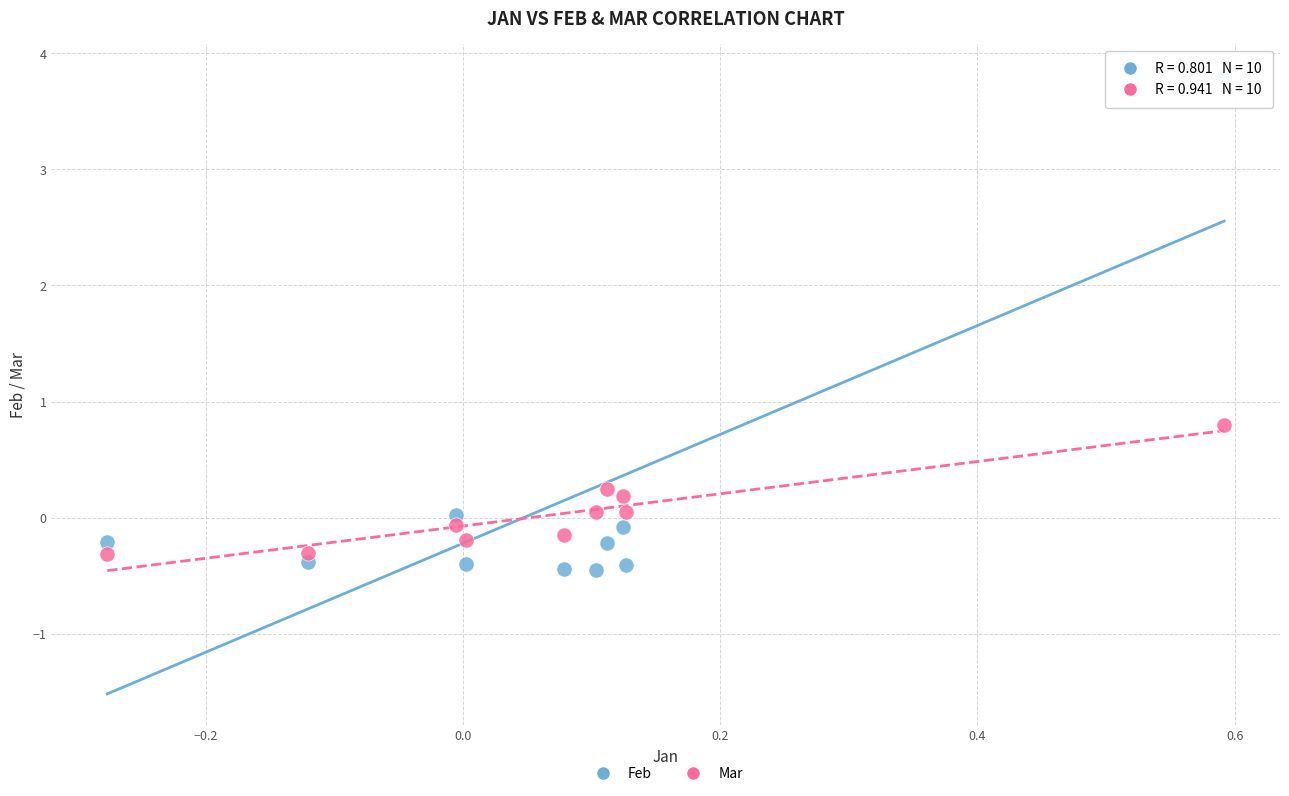

Which series reaches the minimum Y coordinate?

Feb